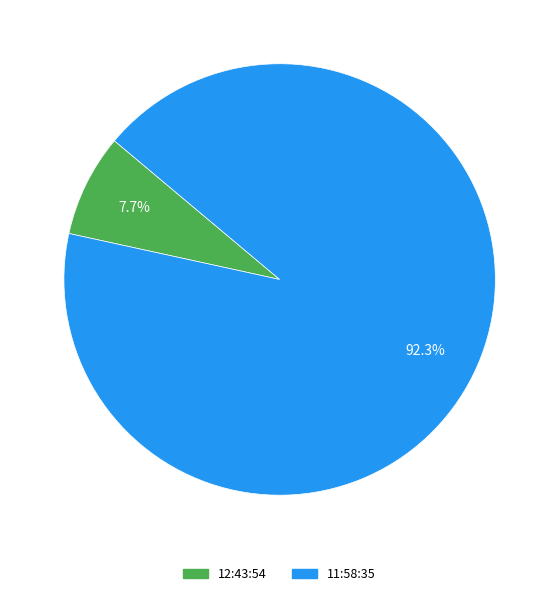

Does any single category account for the majority?

Yes